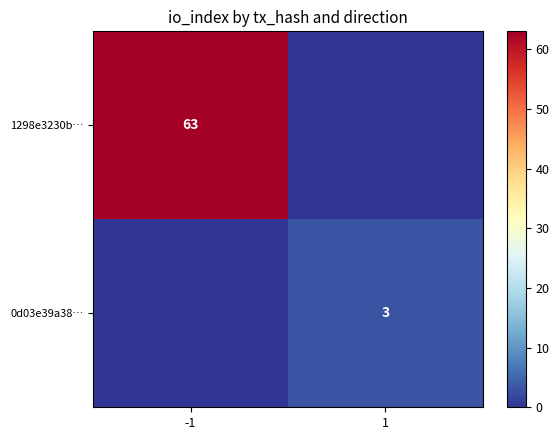

The 1298e3230b… series shows 95 at -1. True or false?

False